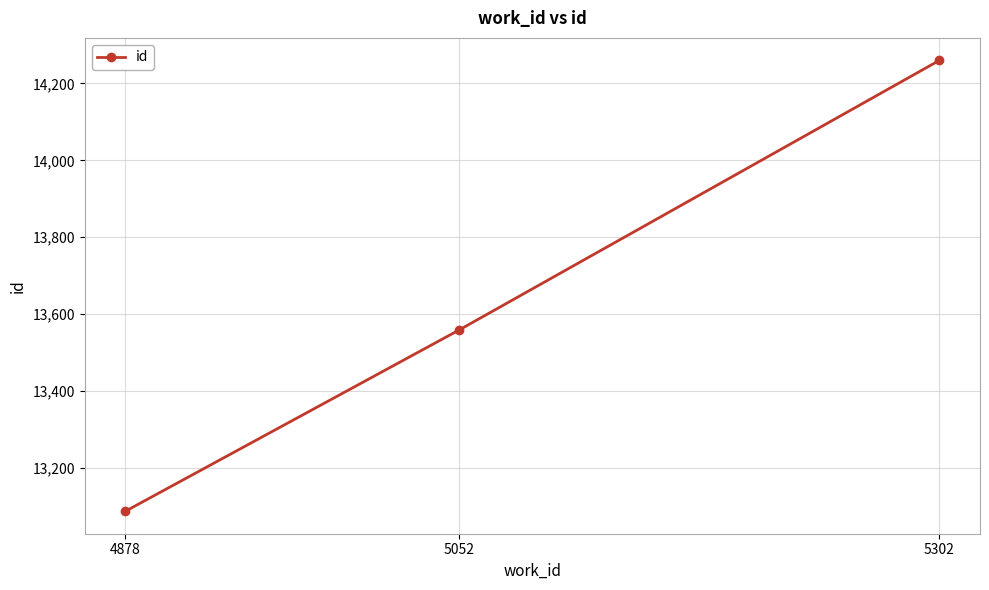

What is the greatest value displayed?

14260